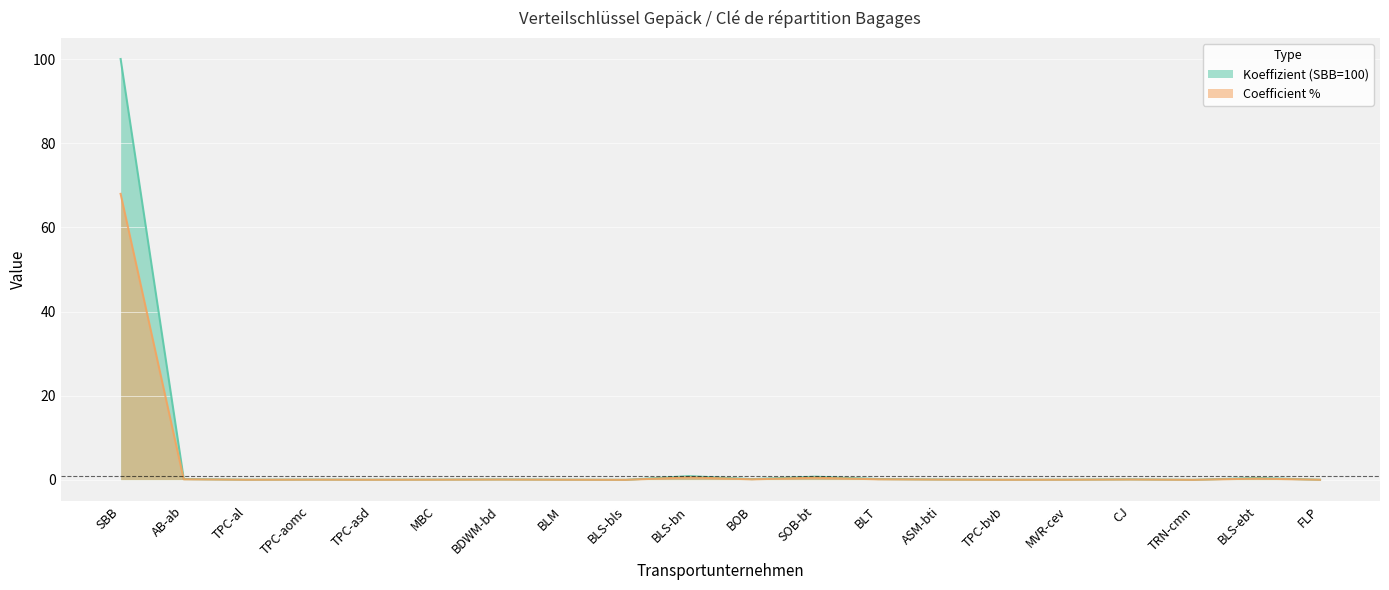

True or false: Koeffizient (SBB=100) and Coefficient % intersect in this chart.

False